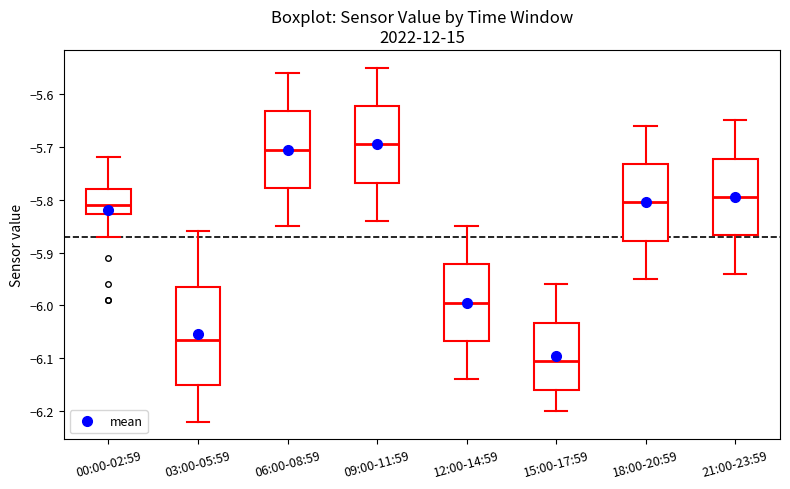

Where does the median line of the box for 21:00-23:59 sit on the y-axis? The values are not printed on the chart, so give them approximately, as read against the axis.

-5.79